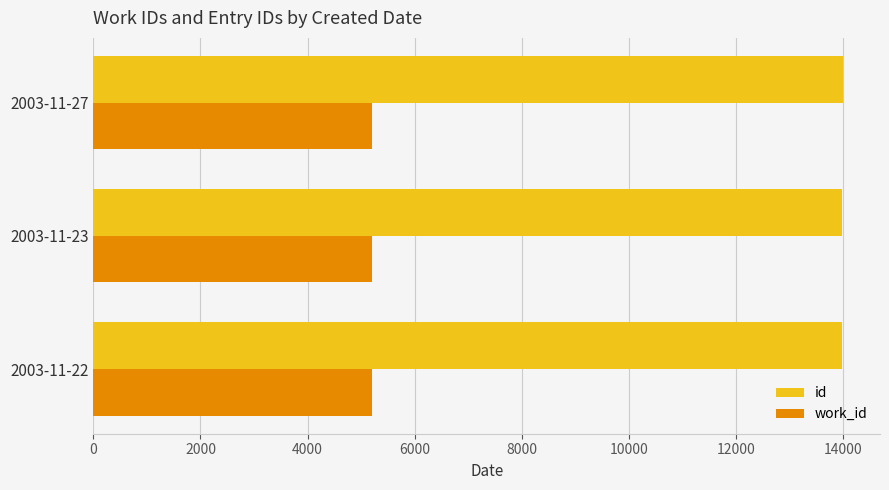

The value of id at 2003-11-22 is 13980. True or false?

True